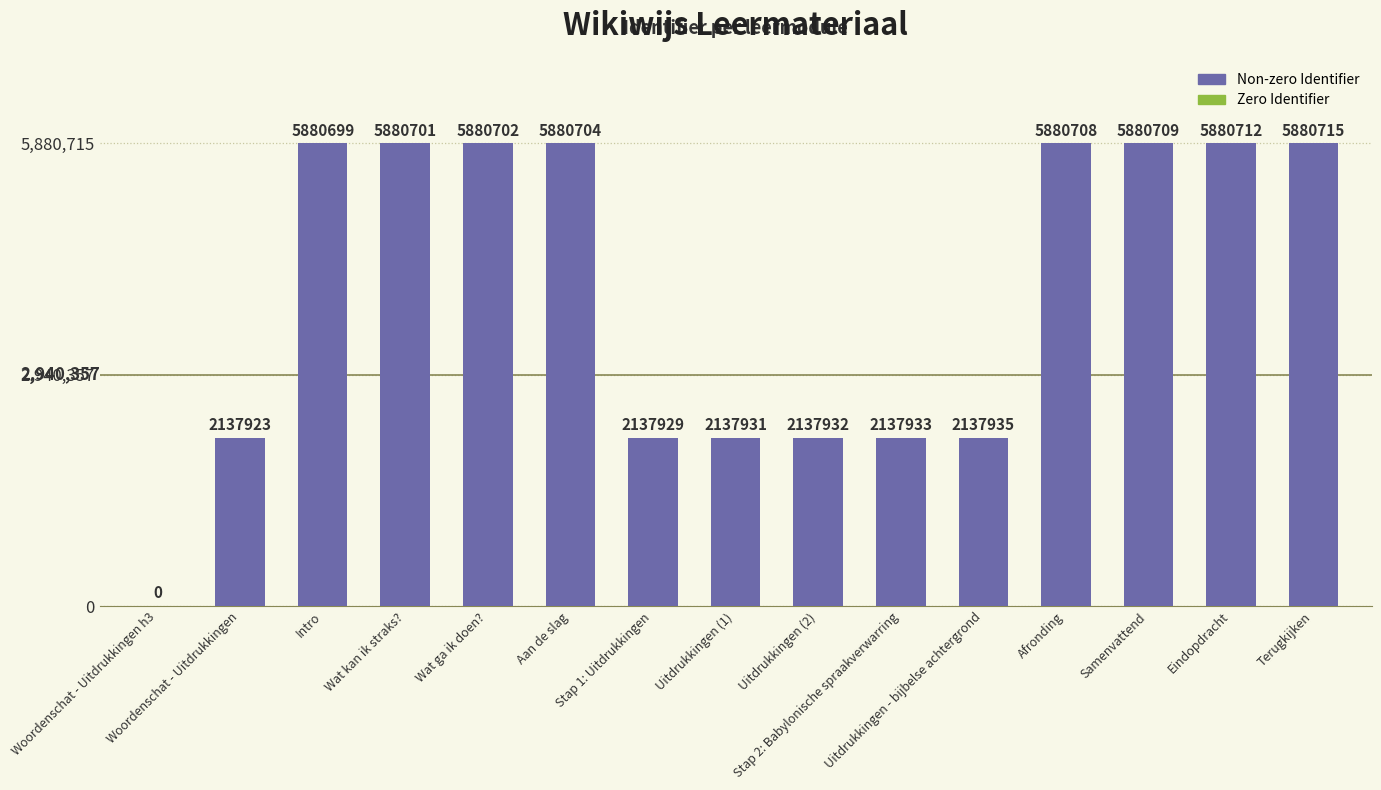

What is the average value?

3991549